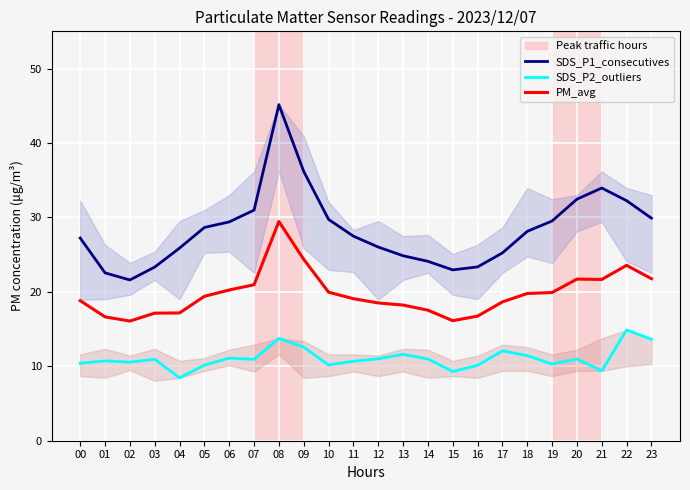

At which category is the sum across all series the highest?

08